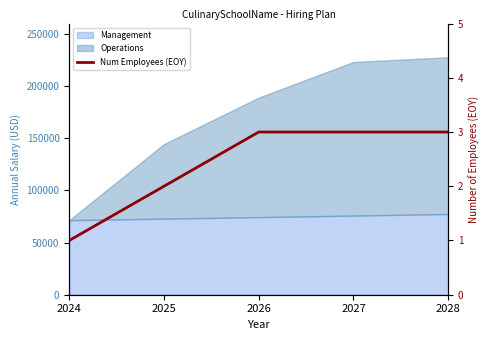

Approximately how many times larger is the value at 2025 compared to 2028?

0.7